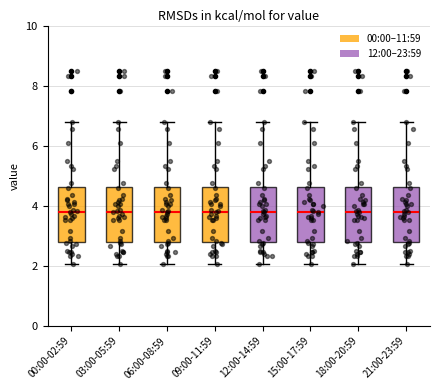

Reading left to right, read every box against the y-axis: the position of its median line, the range the box covers, and the ends of its whiskers. The values are not printed on the chart, so give them approximately, as read against the axis.

00:00-02:59: median 3.8, box 2.8 to 4.6, whiskers 2.0 to 6.8
03:00-05:59: median 3.8, box 2.8 to 4.6, whiskers 2.0 to 6.8
06:00-08:59: median 3.8, box 2.8 to 4.6, whiskers 2.0 to 6.8
09:00-11:59: median 3.8, box 2.8 to 4.6, whiskers 2.0 to 6.8
12:00-14:59: median 3.8, box 2.8 to 4.6, whiskers 2.0 to 6.8
15:00-17:59: median 3.8, box 2.8 to 4.6, whiskers 2.0 to 6.8
18:00-20:59: median 3.8, box 2.8 to 4.6, whiskers 2.0 to 6.8
21:00-23:59: median 3.8, box 2.8 to 4.6, whiskers 2.0 to 6.8